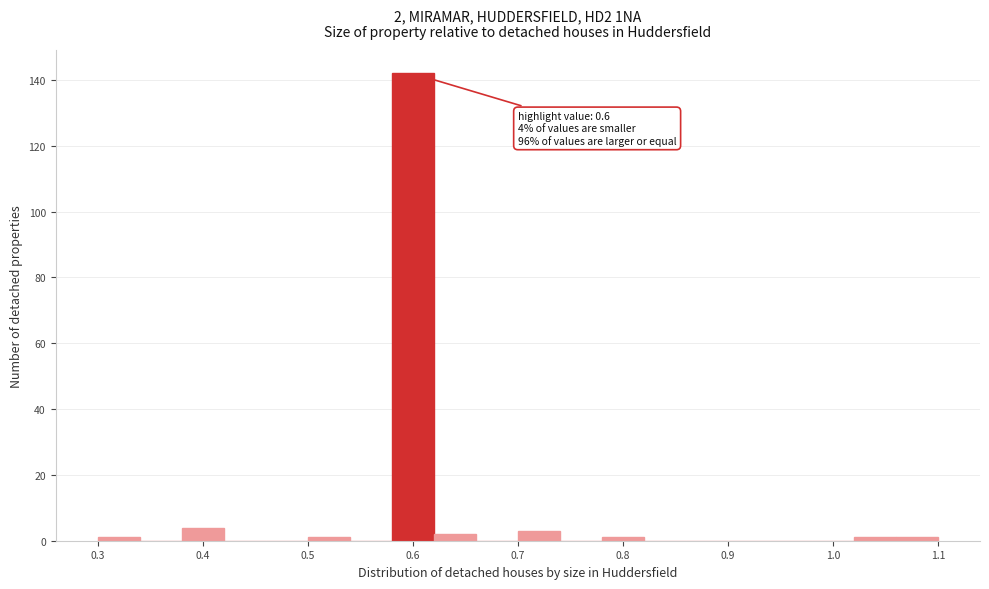

Over which range of the x-axis is the bar tallest?

0.58 to 0.62